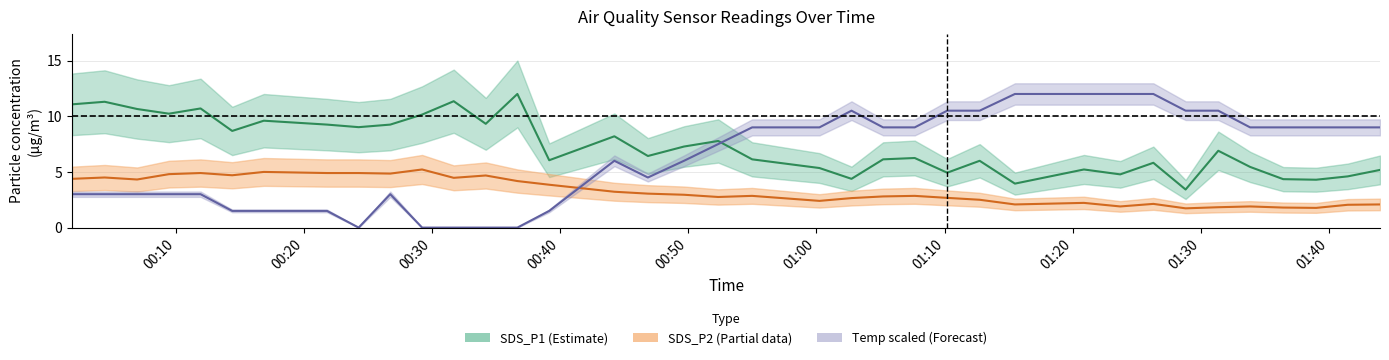

How many values in the SDS_P2 series are below 2?

6